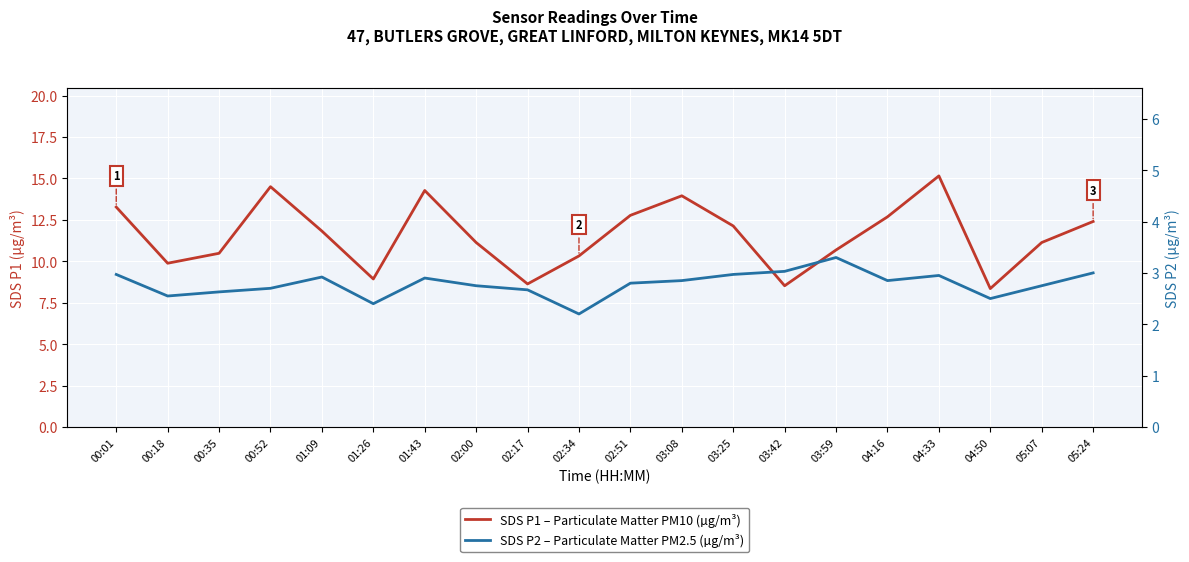

Rank the series by their maximum value, from highest to lowest.

SDS P1 – Particulate Matter PM10 (µg/m³), SDS P2 – Particulate Matter PM2.5 (µg/m³)